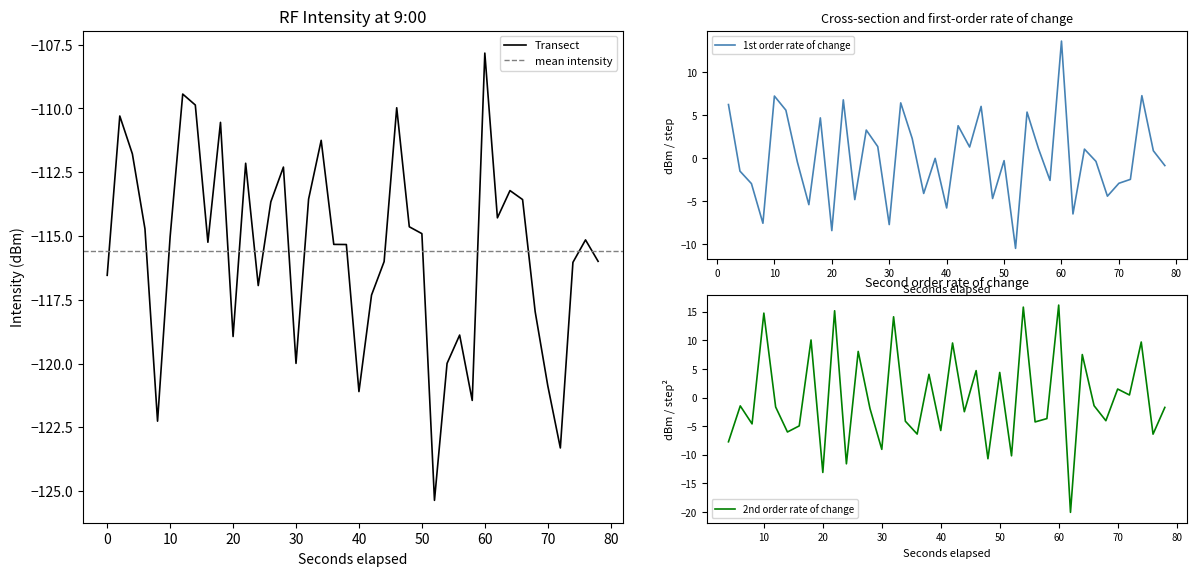

What is the value of the 38th point from the left?

-116.0